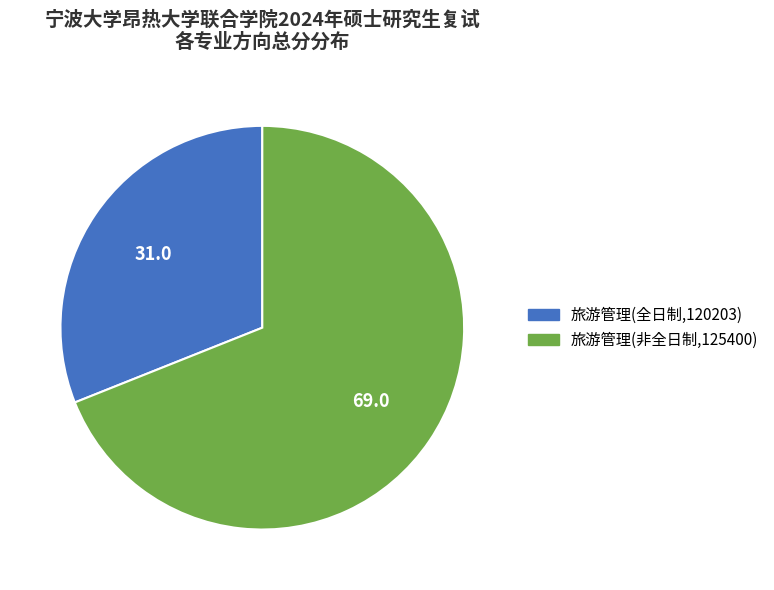

Which slice is the largest?

旅游管理(非全日制,125400)